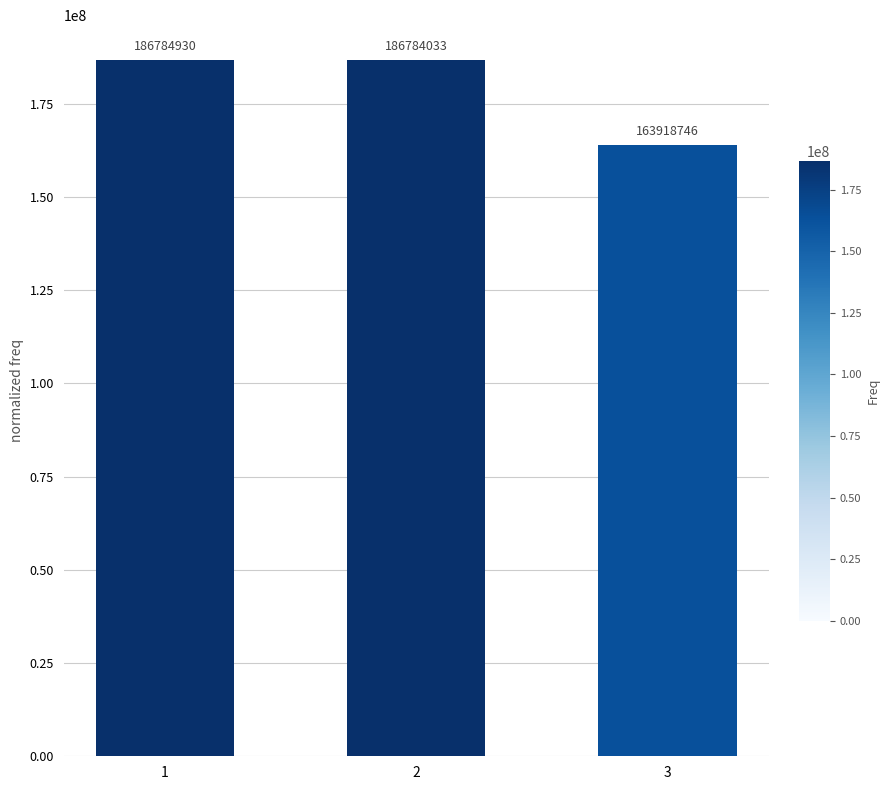

Are the bars grouped side by side (vs. stacked)?

No